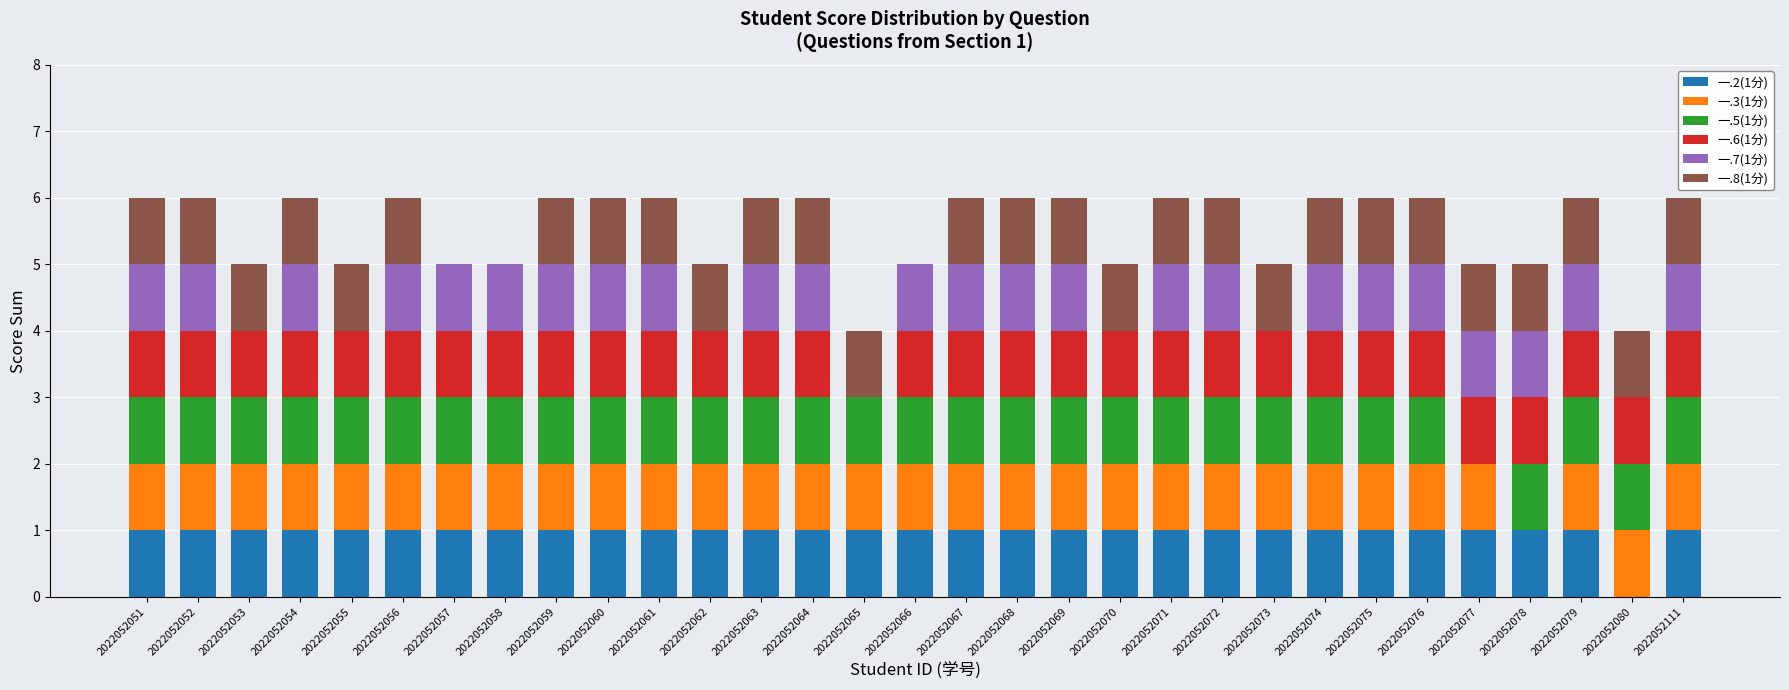

What is the total value across all series at 2022052059?

6